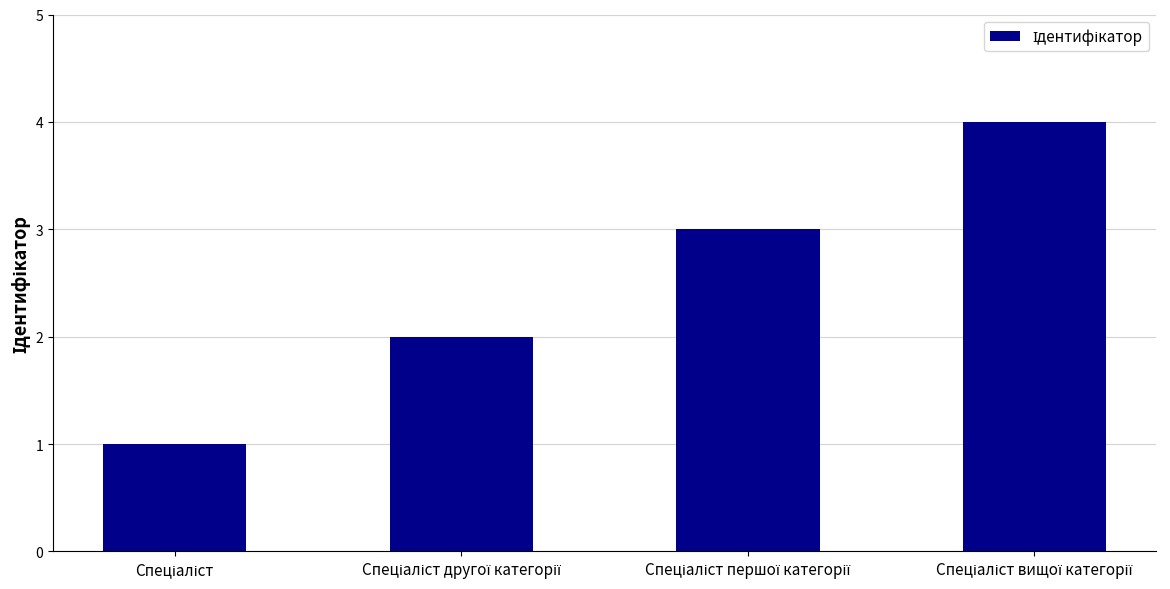

What is the greatest value displayed?

4